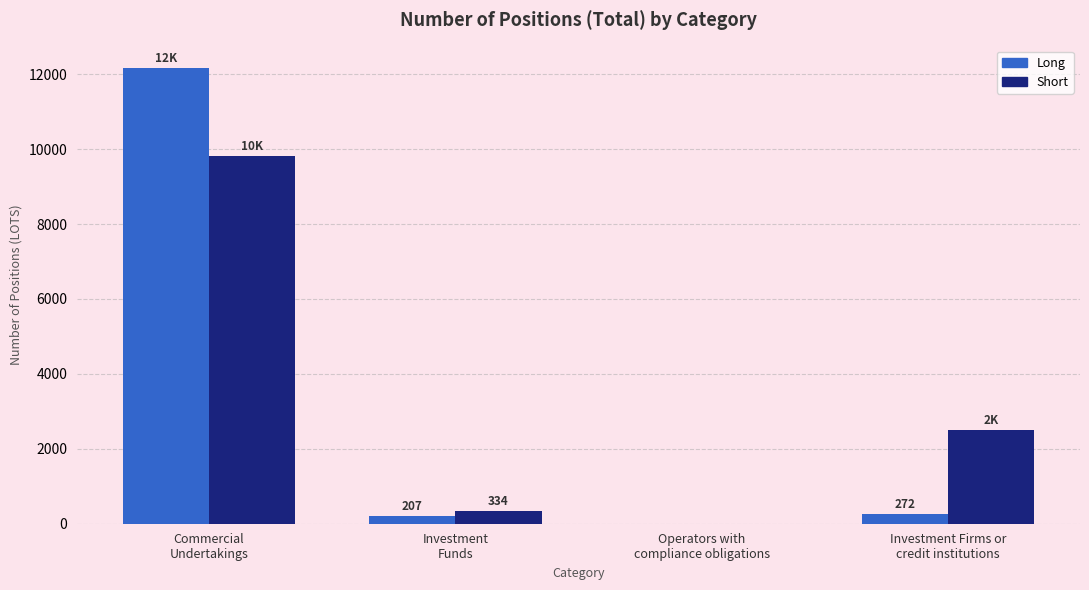

What is the greatest value displayed?

12160.4